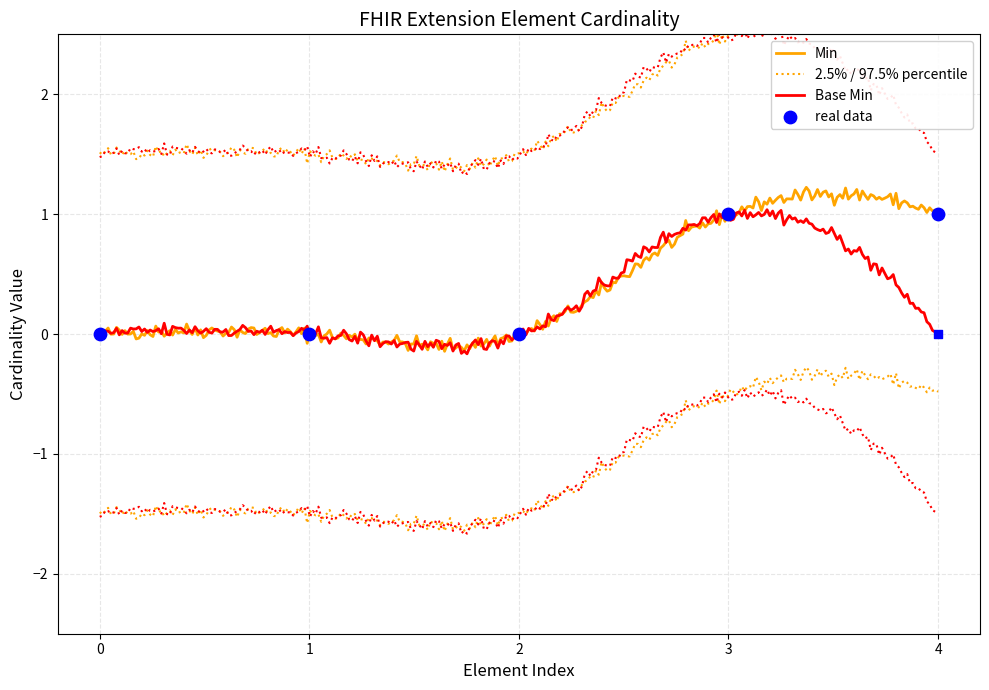

Is the value of Base Min at 4 greater than the value of Min at 1?

No